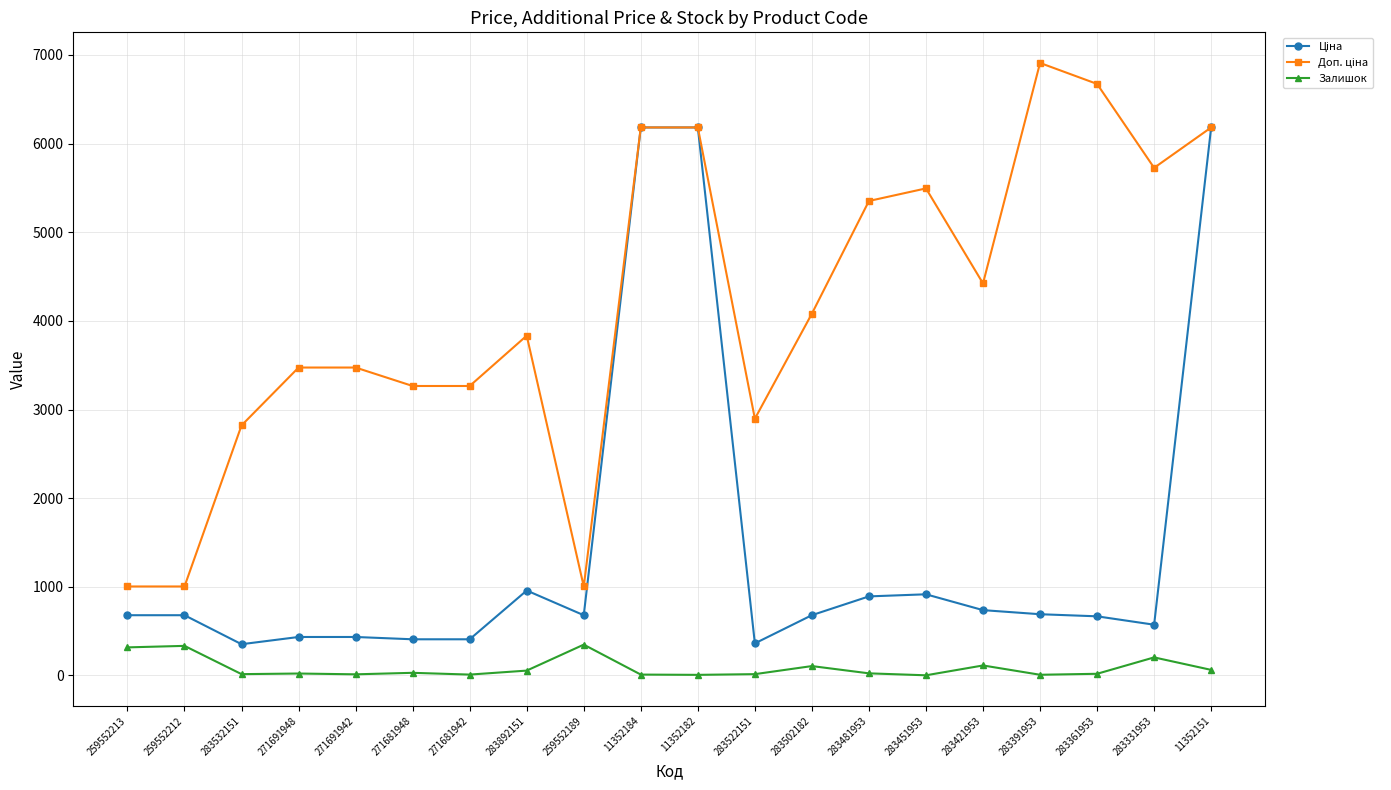

What is the value of the Залишок point at the 2nd from the left?

334.0